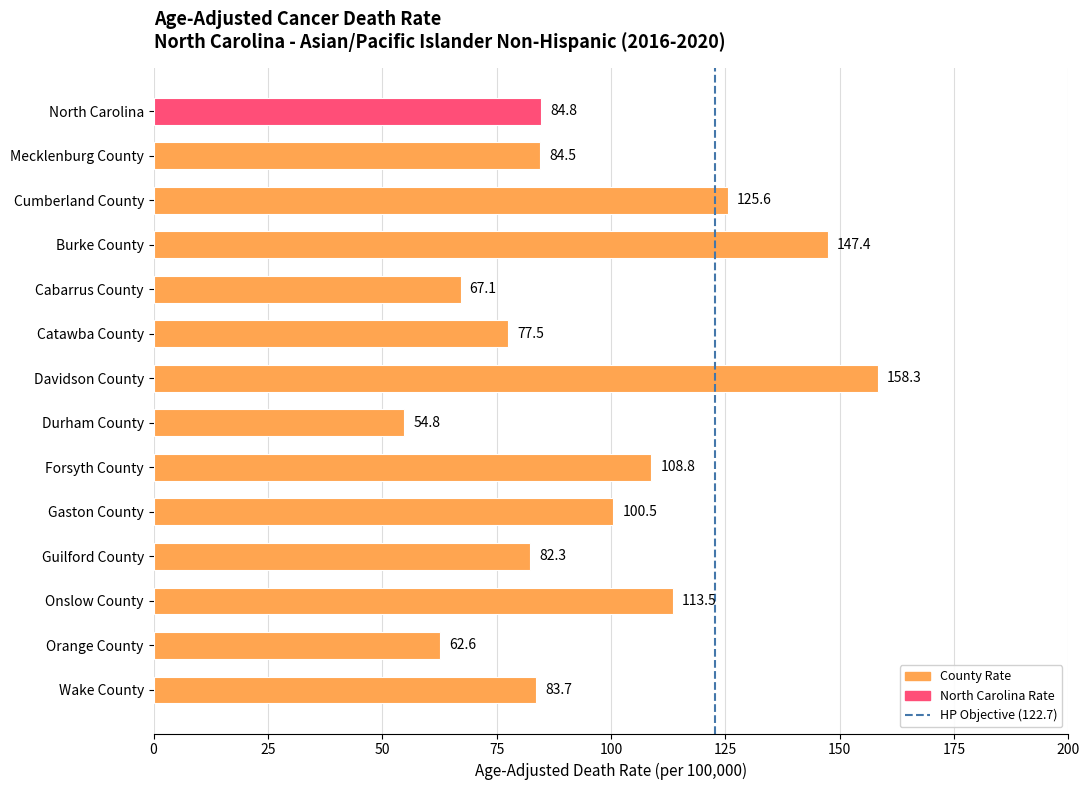

Rank the categories by value from lowest to highest.

Durham County, Orange County, Cabarrus County, Catawba County, Guilford County, Wake County, Mecklenburg County, North Carolina, Gaston County, Forsyth County, Onslow County, Cumberland County, Burke County, Davidson County